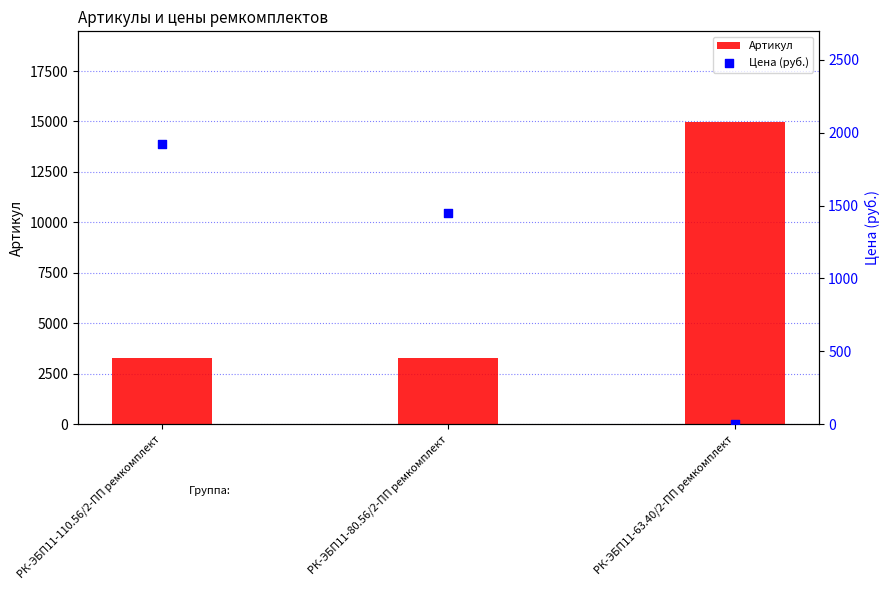

Which series reaches the minimum Y coordinate?

Цена (руб.)